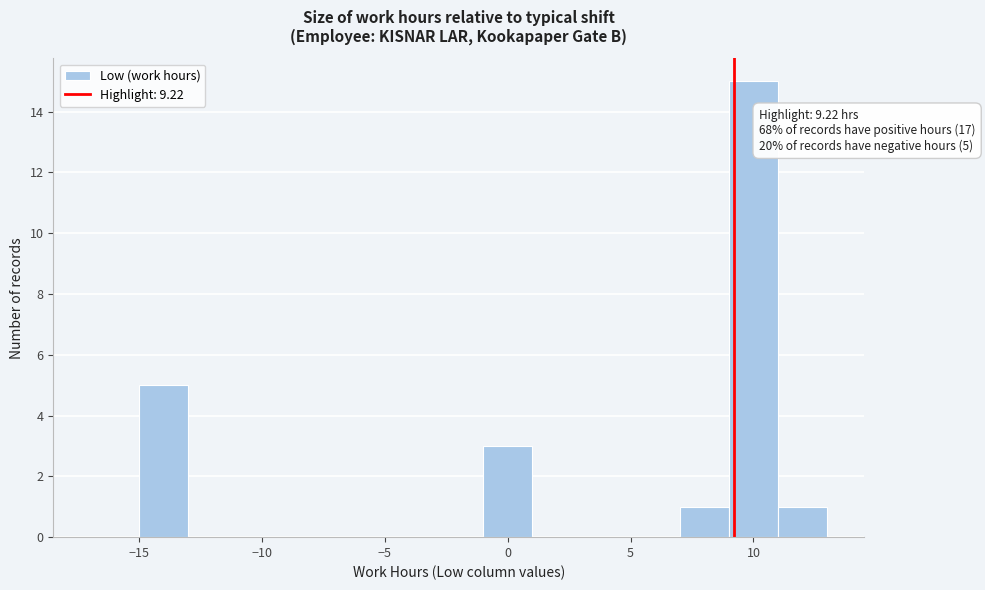

Which range on the x-axis has the tallest bar?

9 to 11